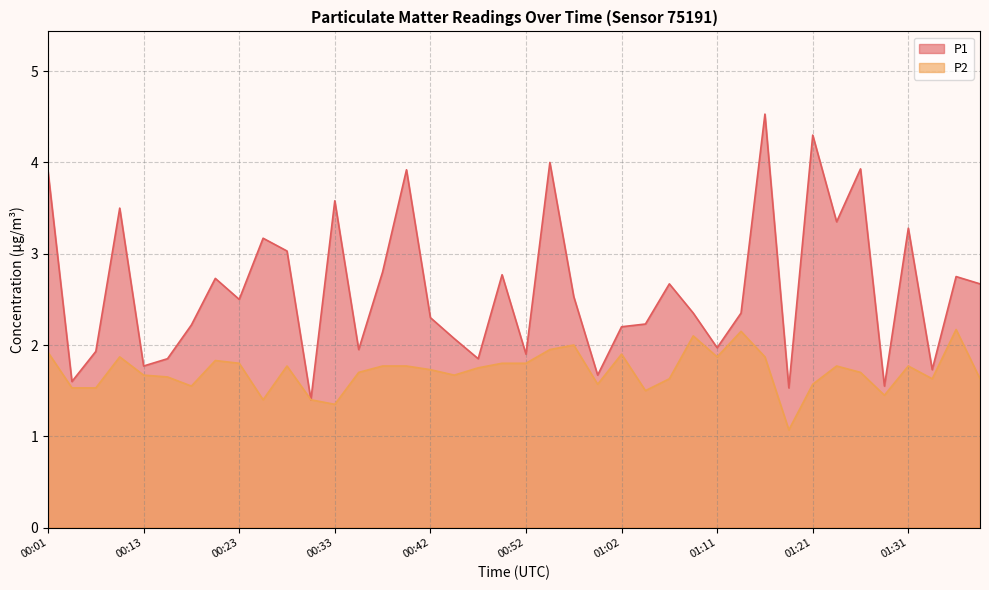

What is the label of the 8th point from the right?

01:21